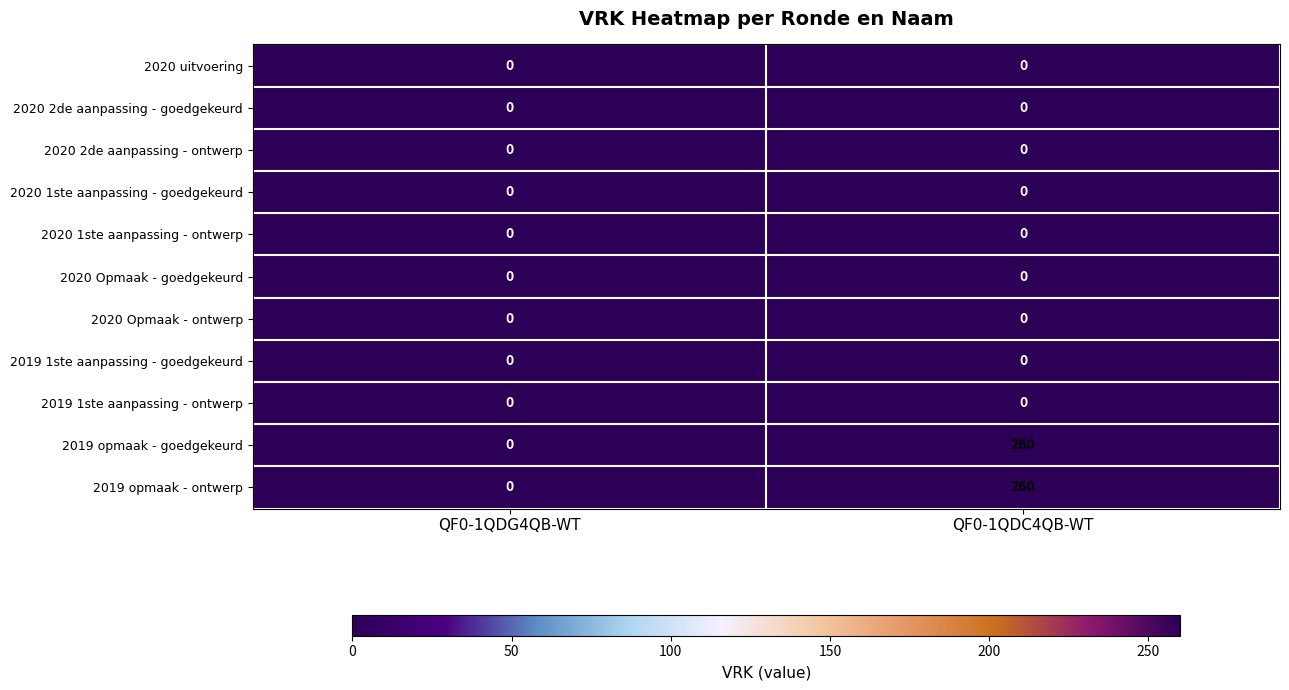

At which category does the chart reach its peak across all series?

QF0-1QDC4QB-WT